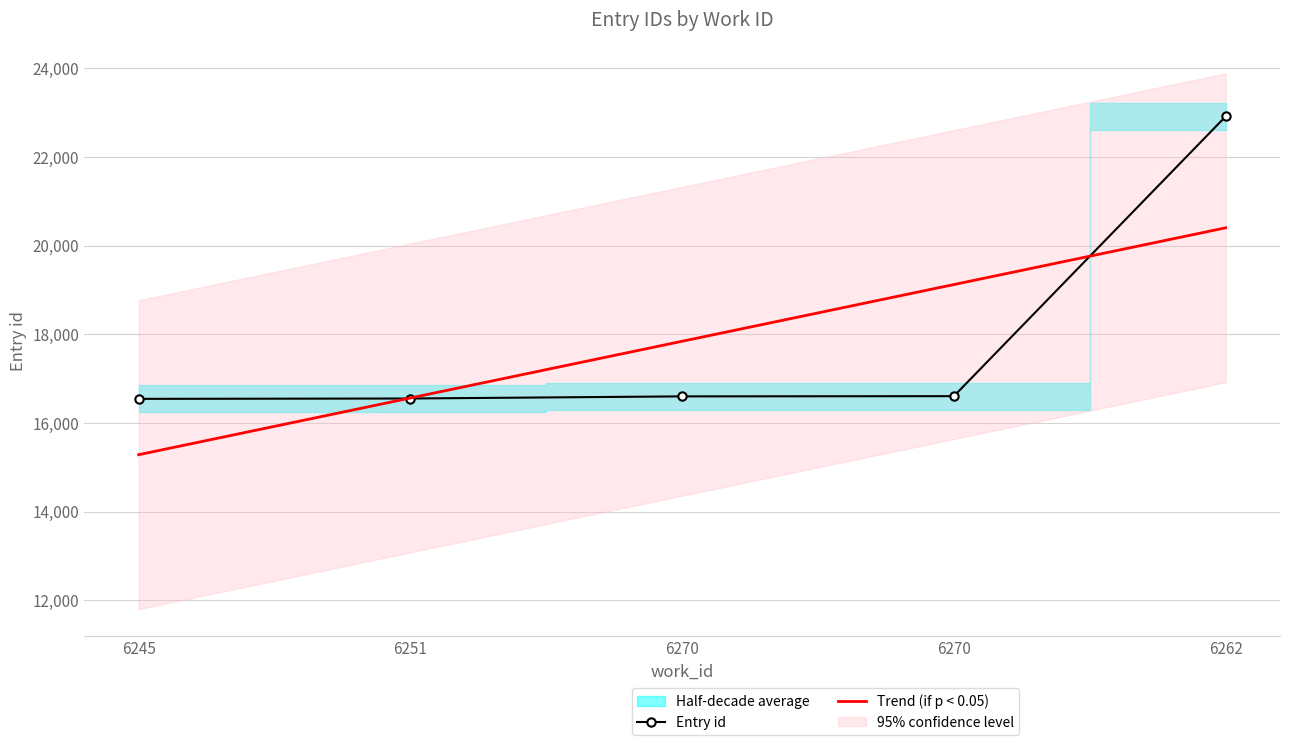

Read the Trend (if p < 0.05) value at 6251.

16563.7